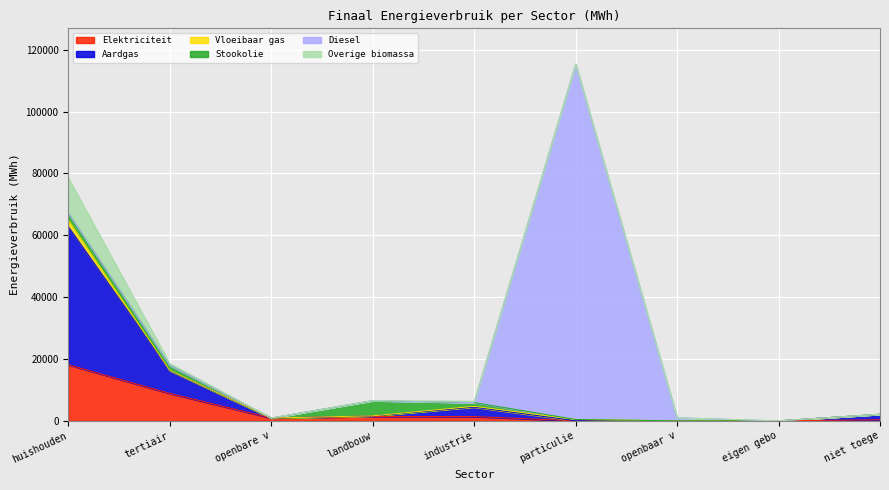

True or false: Overige biomassa and Elektriciteit cross at least once.

False